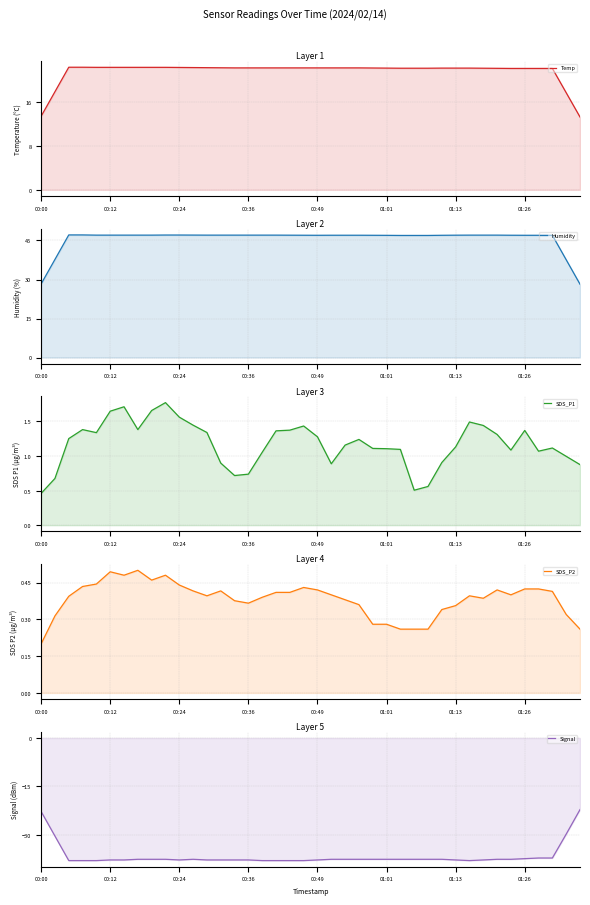

How many values in the Humidity series are below 47?

8